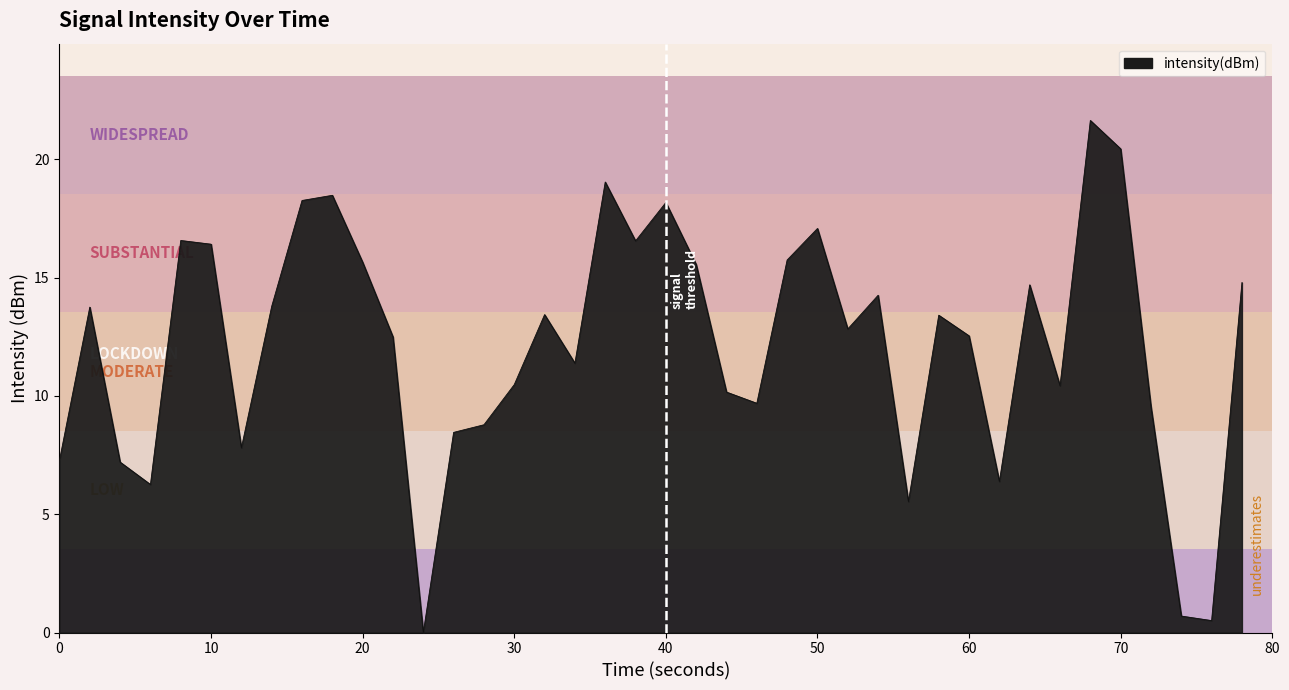

What is the greatest value displayed?

21.6